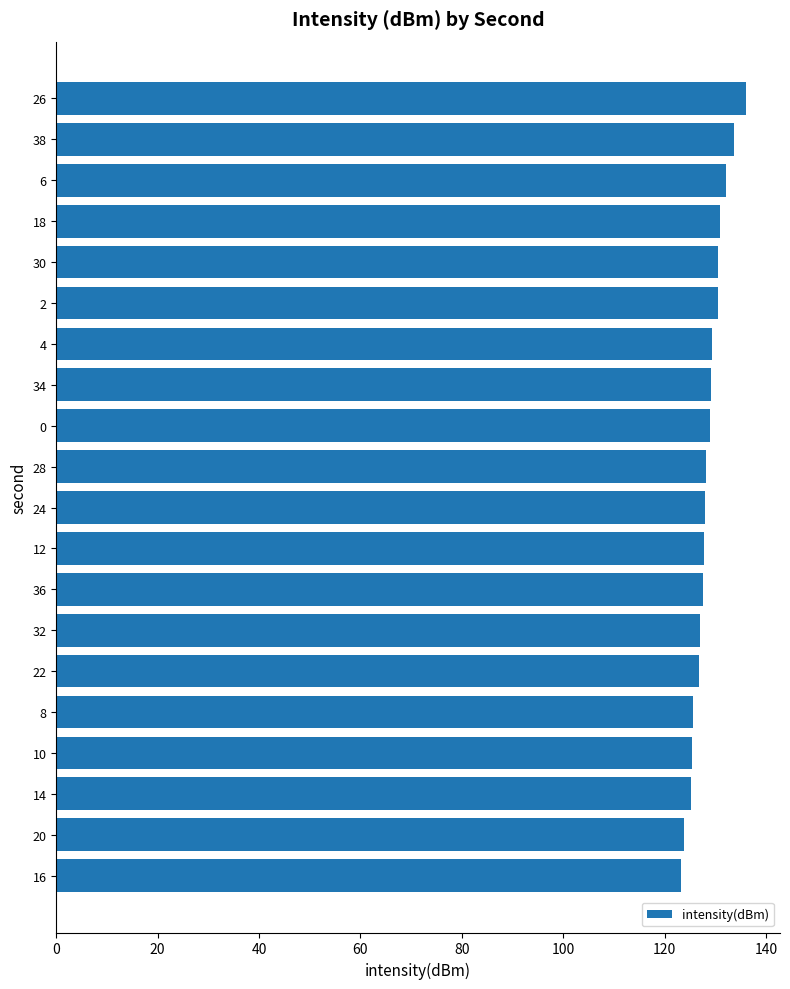

What is the sum of the values at 38 and 34?

262.8